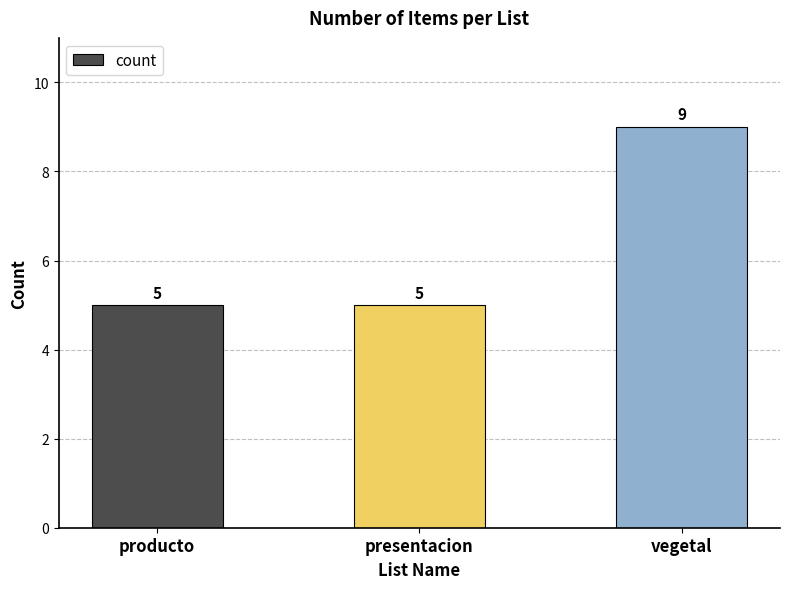

The chart shows a value of 5 at presentacion. True or false?

True